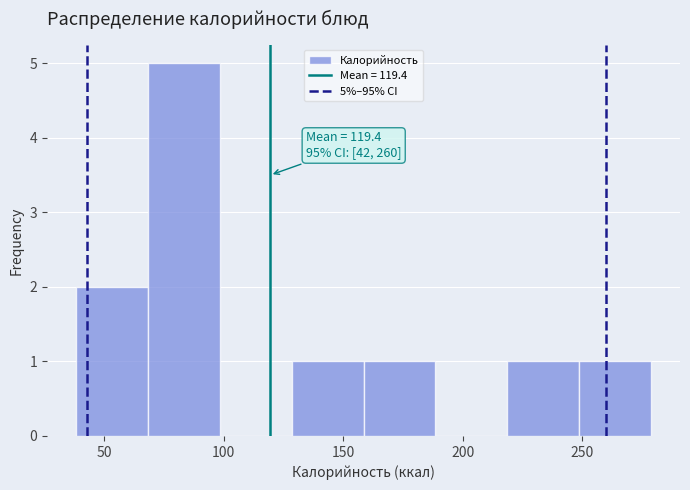

Which range on the x-axis has the tallest bar?

70 to 100